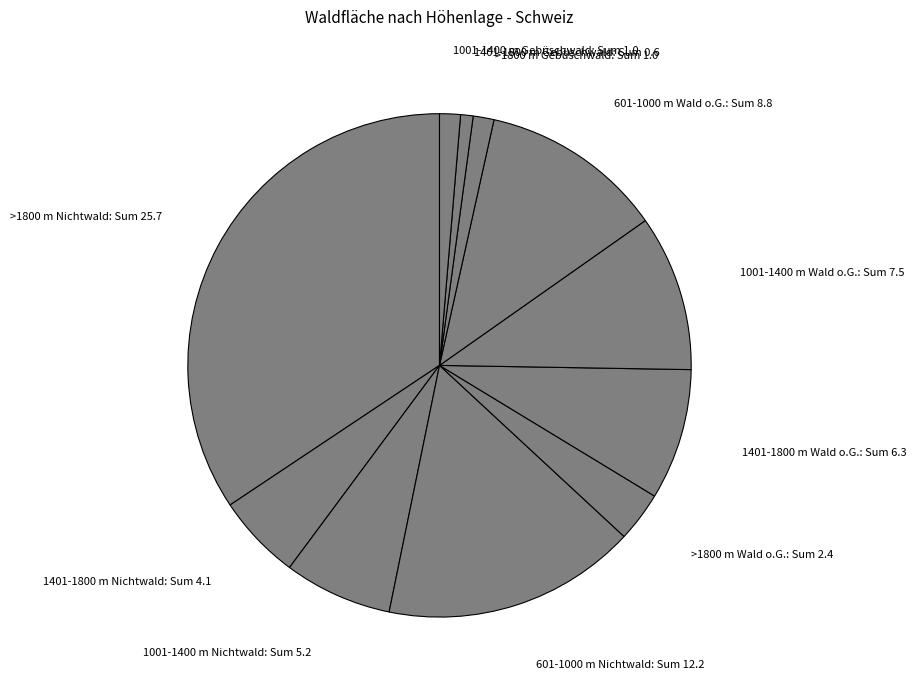

Is it true that >1800 m Gebüschwald: Sum 1.0 is 1% of the pie?

True